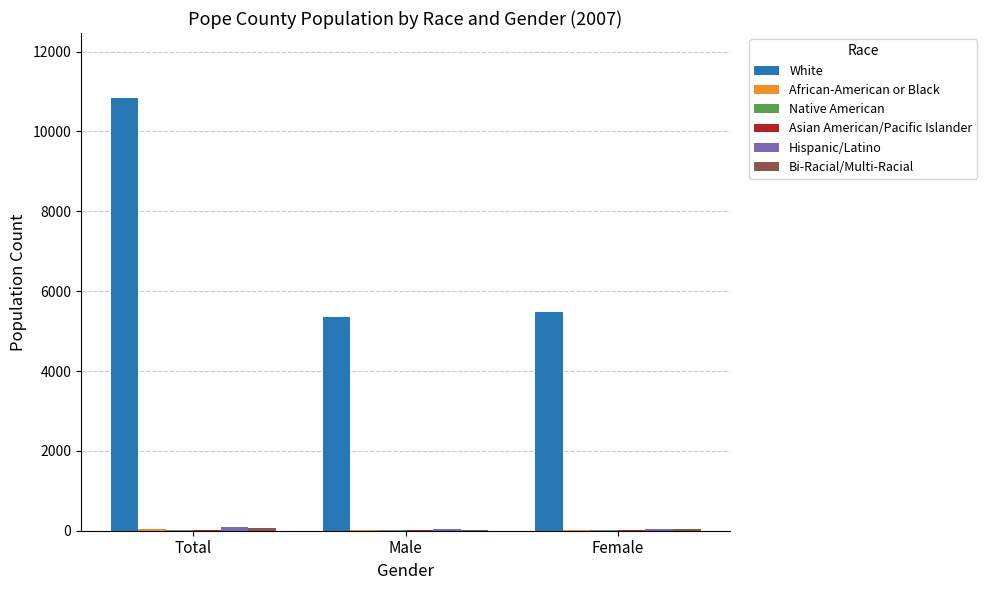

How many categories are shown in the chart?

3